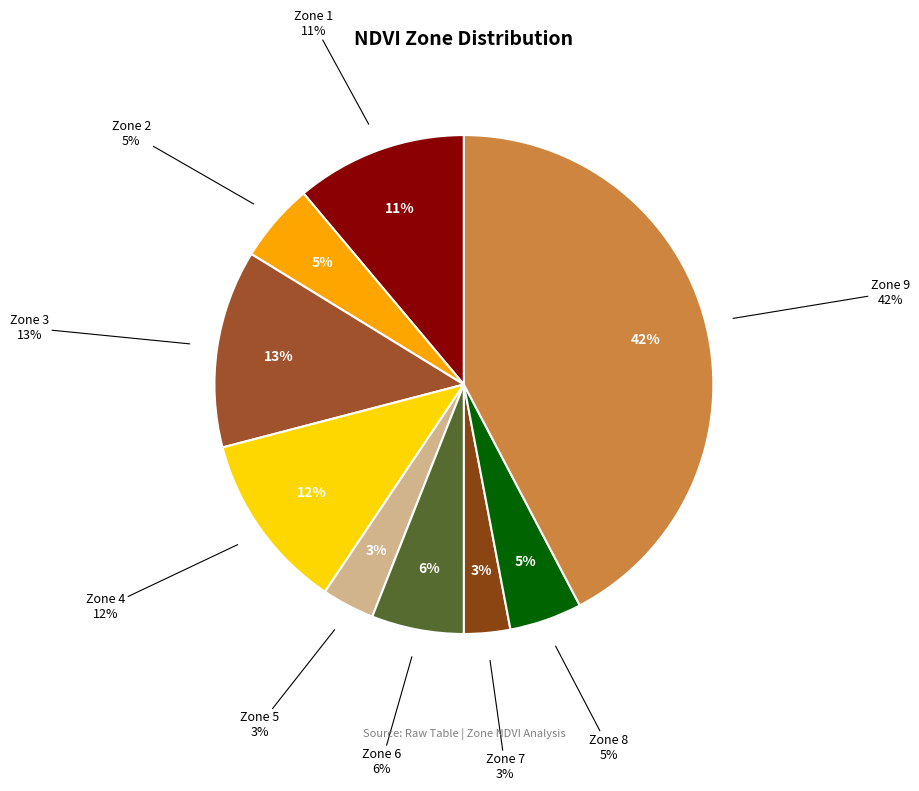

Which has a higher value, Zone 2 or Zone 8?

Zone 2